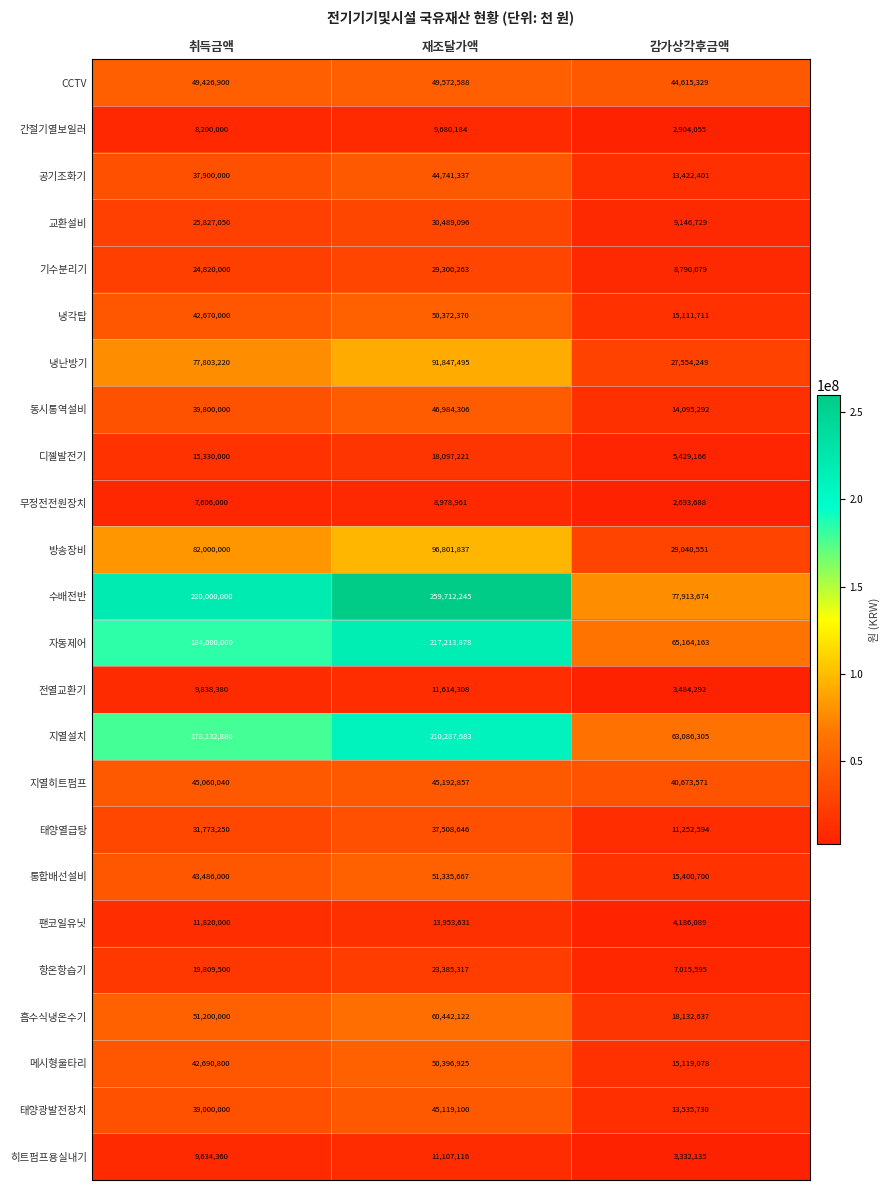

What is the difference between the 간절기열보일러 values at 감가상각후금액 and 재조달가액?

6776129